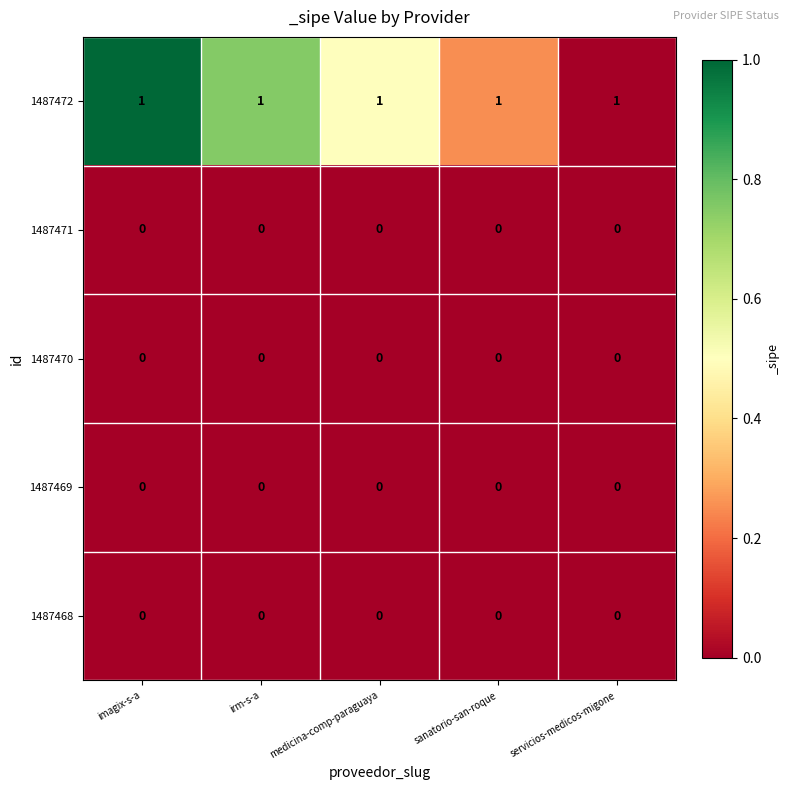

At how many categories does at least one series exceed 0?

5